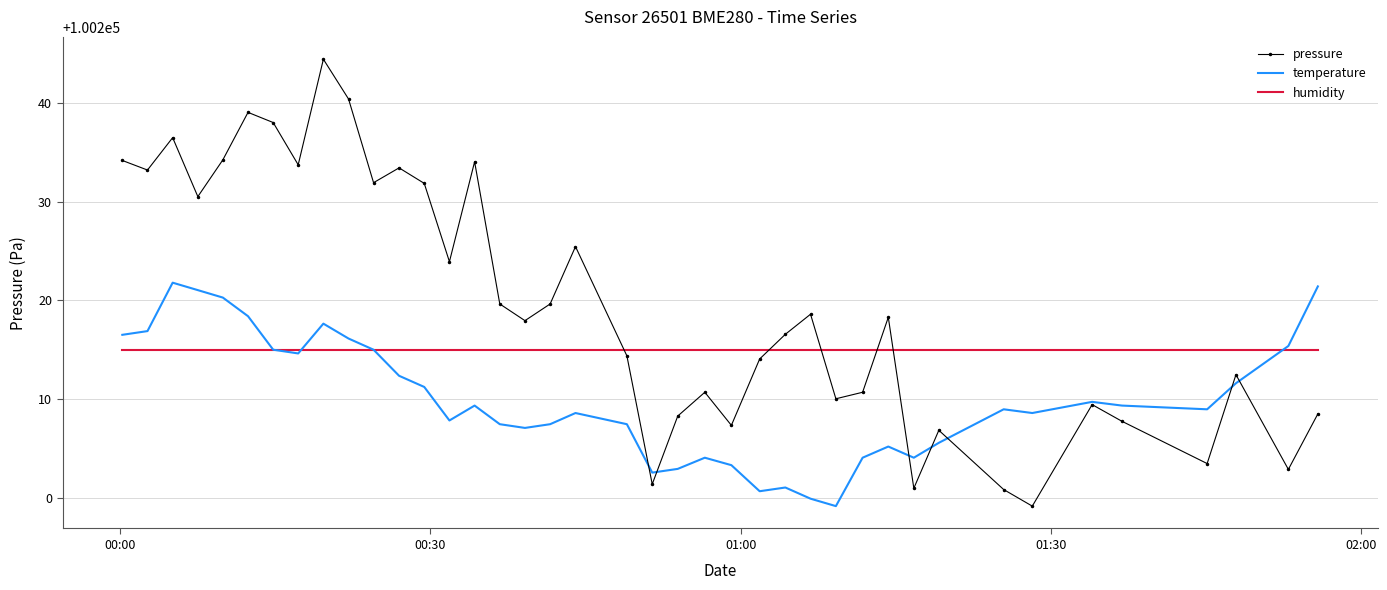

List the series in order of their peak value, lowest first.

humidity, temperature, pressure